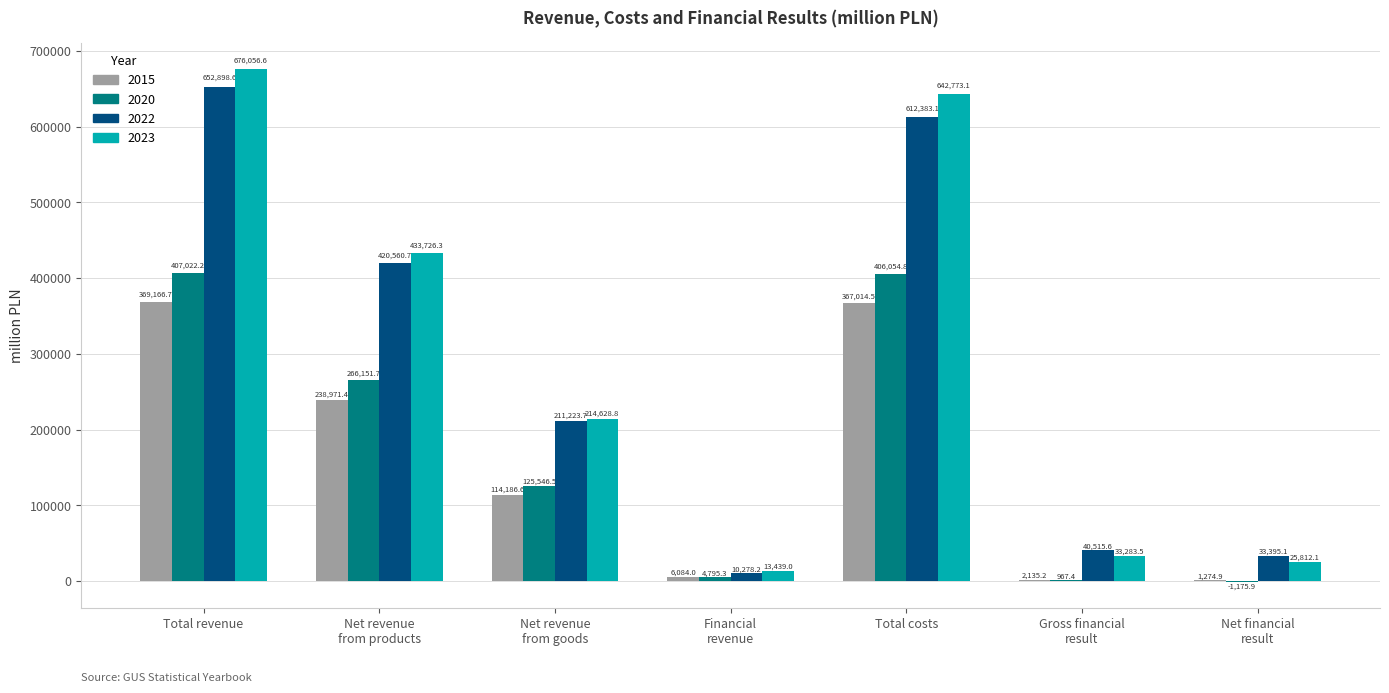

How many series are shown in this chart?

4